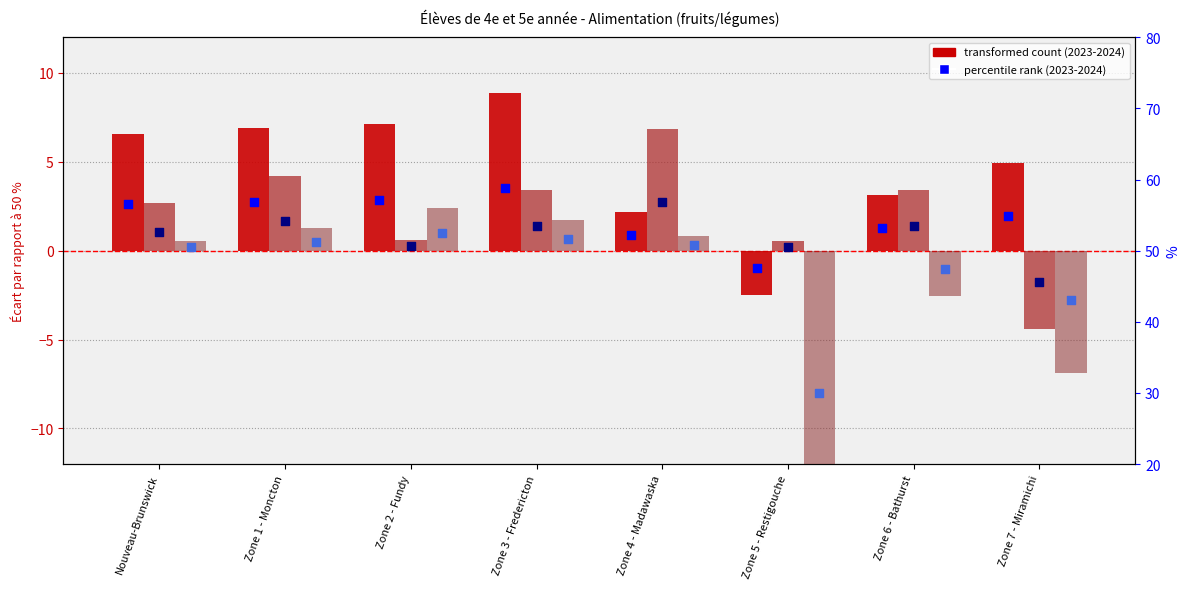

At how many categories does at least one series exceed 43?

8